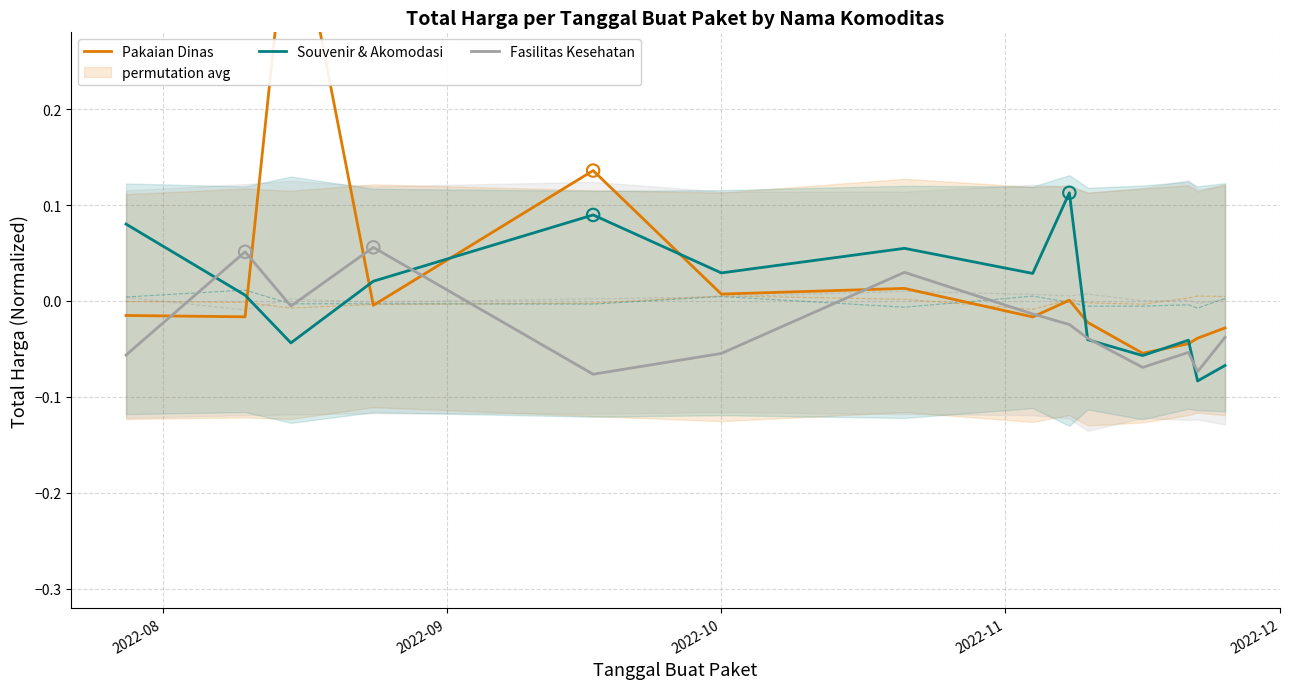

Which series has the largest total across all categories?

Pakaian Dinas